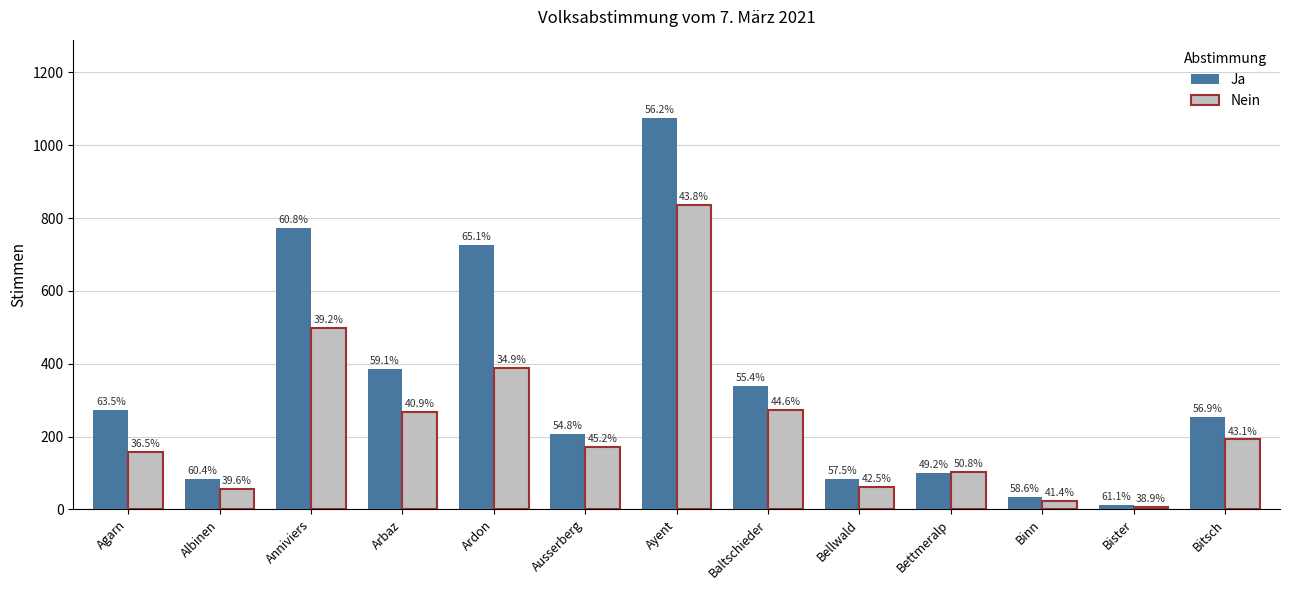

What is the approximate value of Nein at Bellwald, to the nearest 100?

100